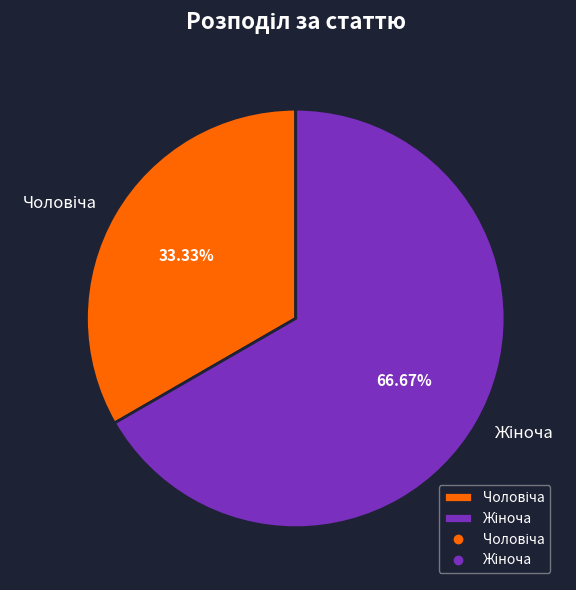

Is there any slice that represents more than half of the pie?

Yes